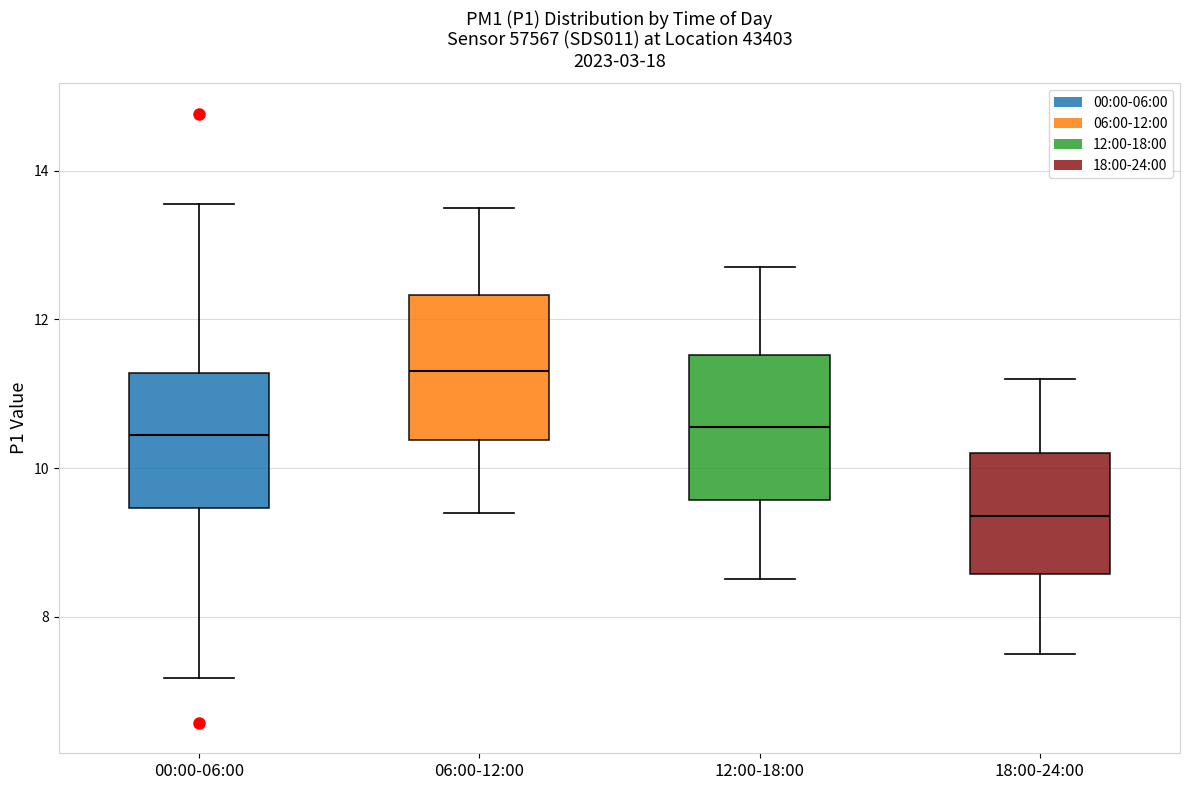

Where is the upper edge of the box for 00:00-06:00 on the y-axis? The values are not printed on the chart, so give them approximately, as read against the axis.

11.2